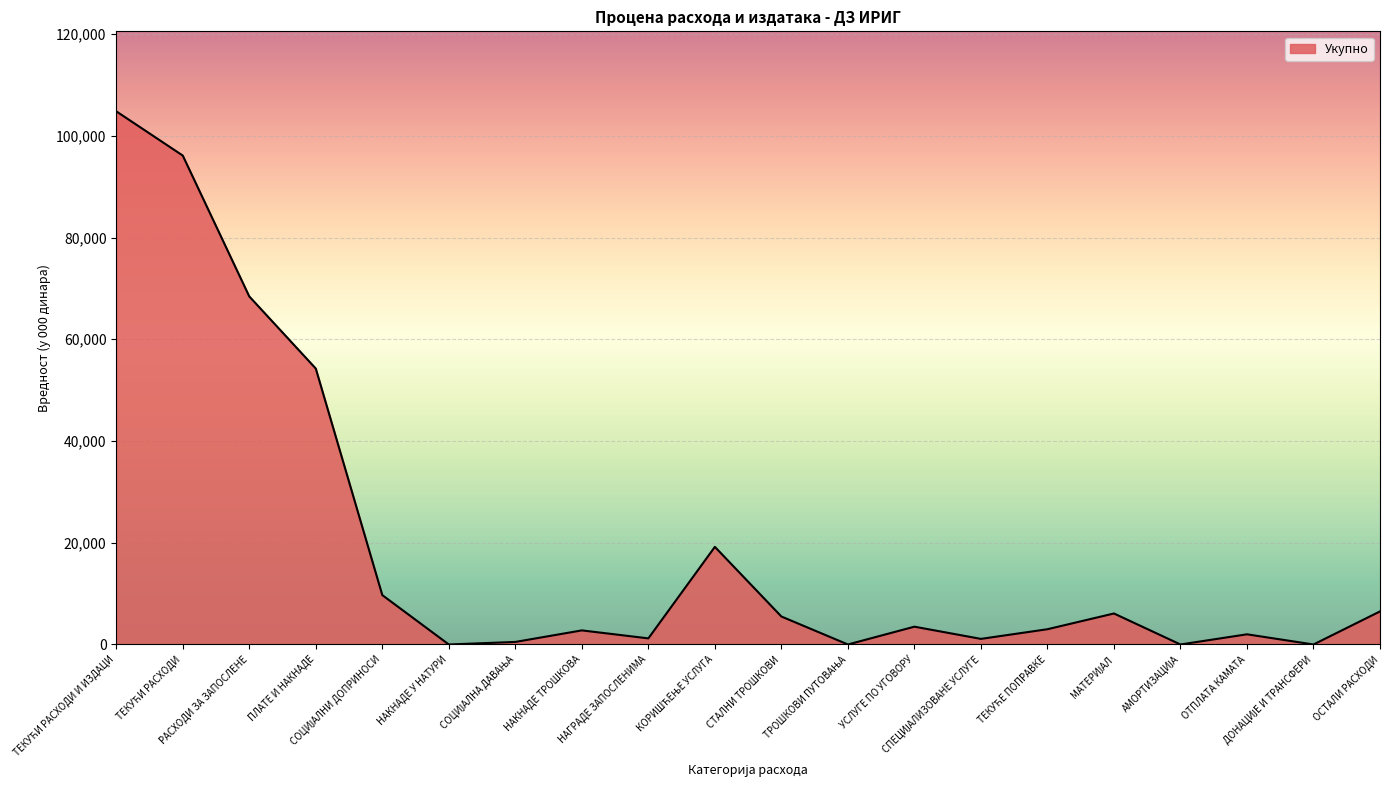

What is the greatest value displayed?

104823